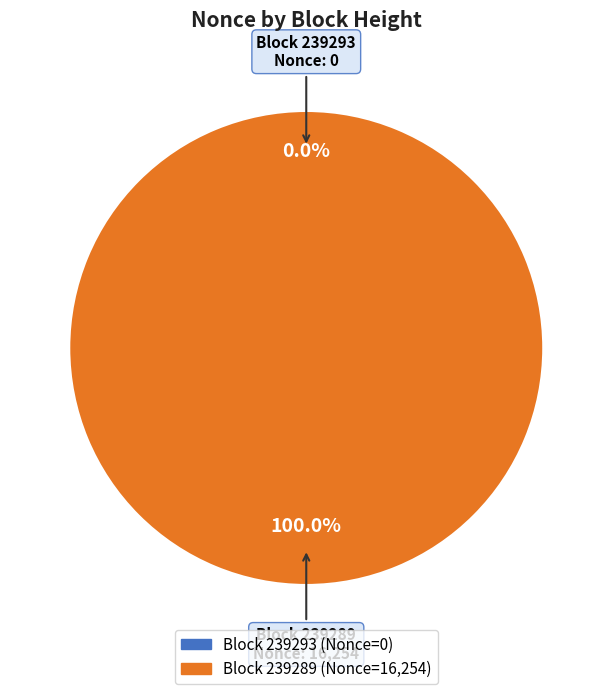

True or false: 239289 accounts for 91% of the total.

False